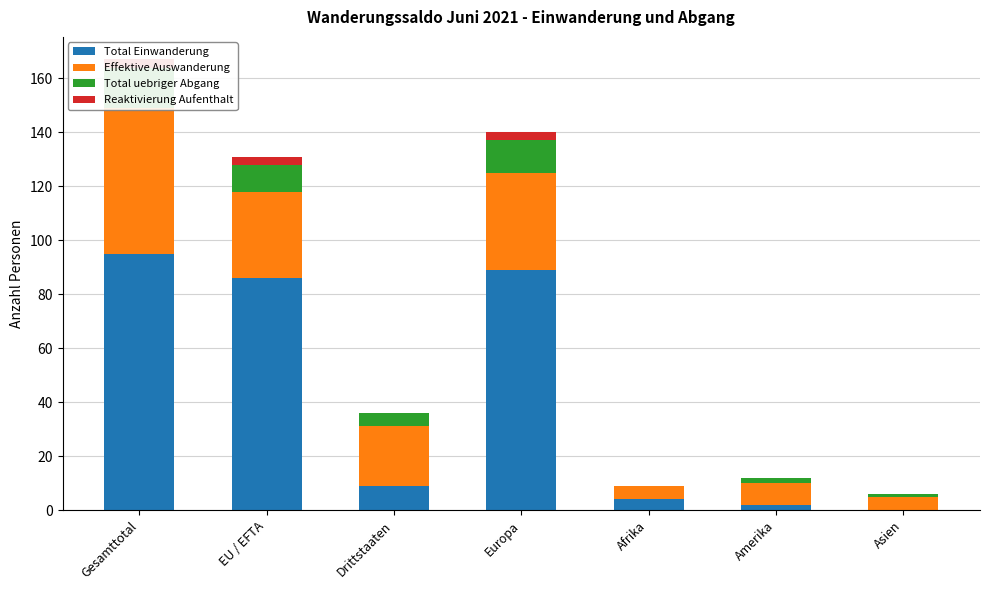

What is the difference between the Total uebriger Abgang values at Gesamttotal and Amerika?

13